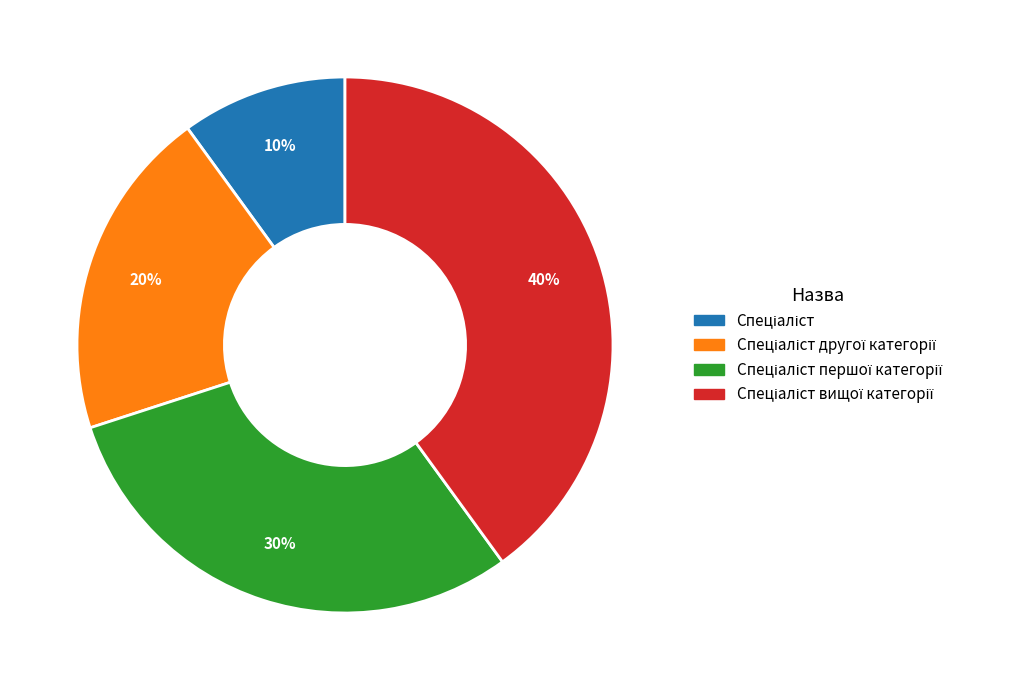

To the nearest percent, what is the average slice percentage?

25%